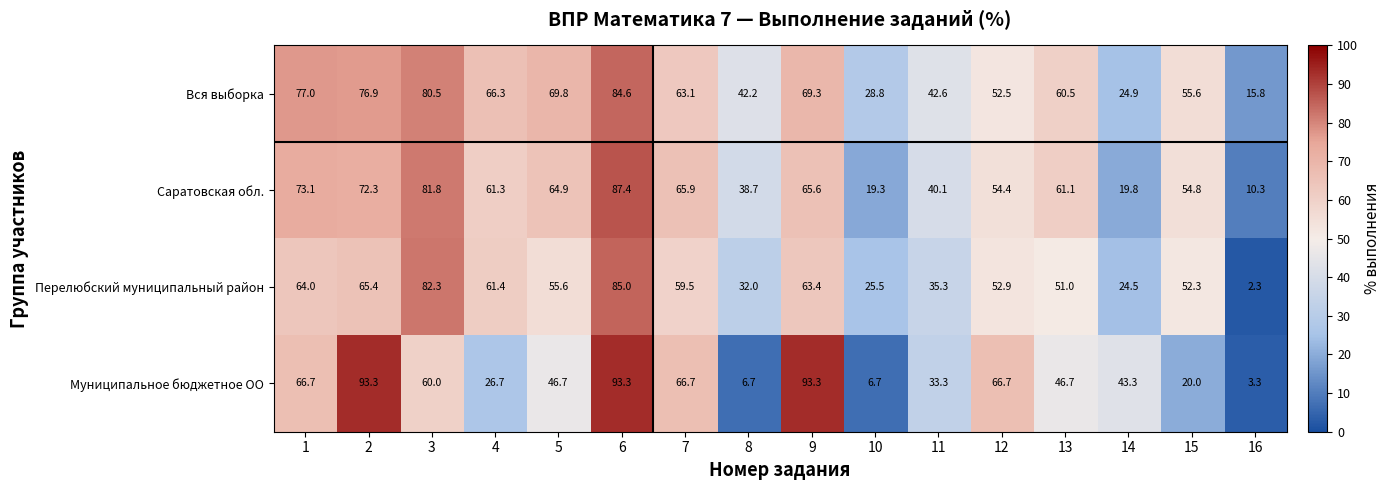

Which series has the largest range (max minus min)?

Муниципальное бюджетное ОО